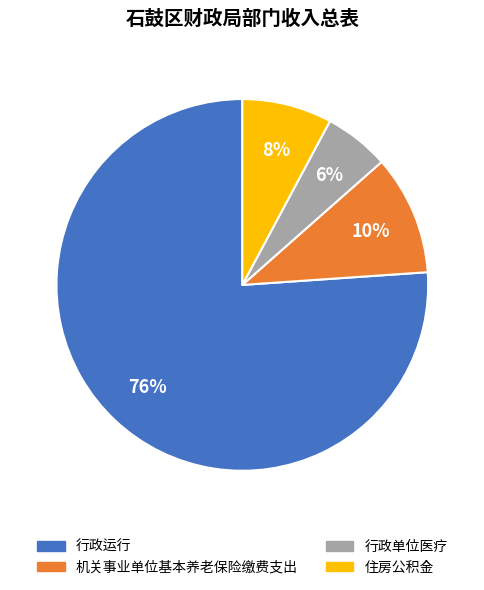

Between 行政运行 and 机关事业单位基本养老保险缴费支出, which is larger?

行政运行